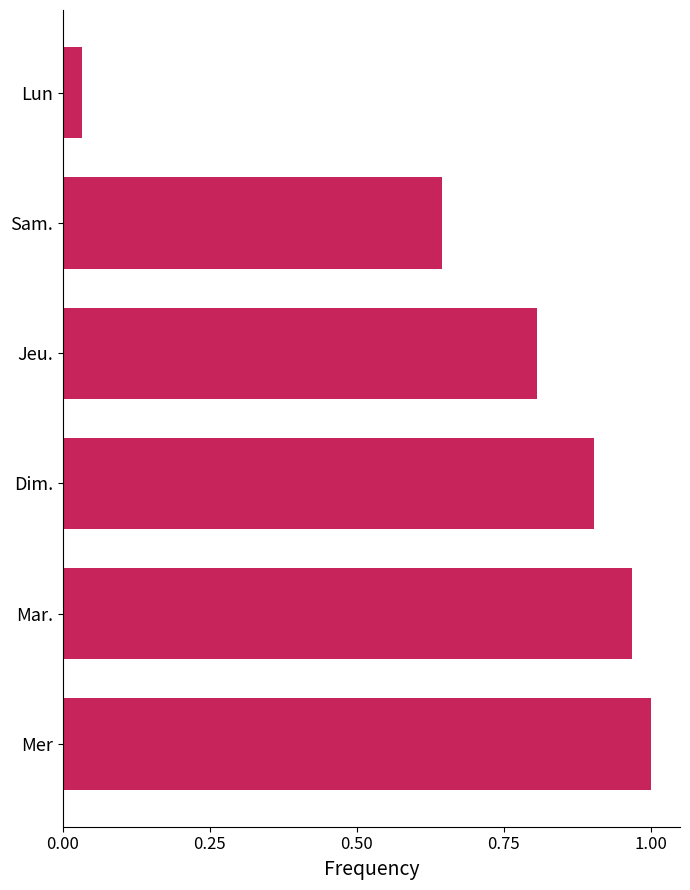

What is the difference between the maximum and minimum values?

1.0